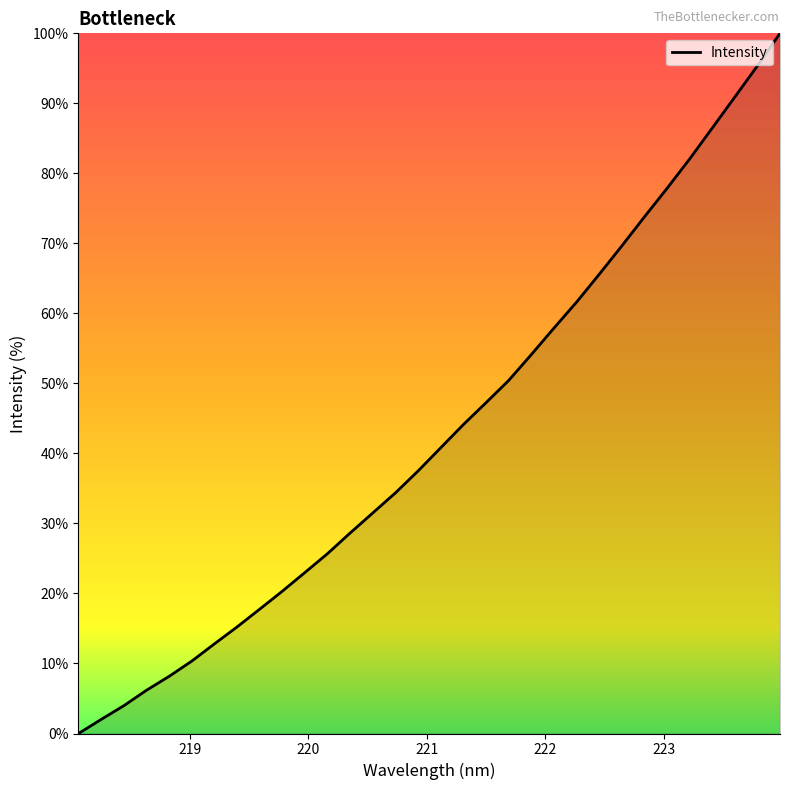

How many series are shown in this chart?

1